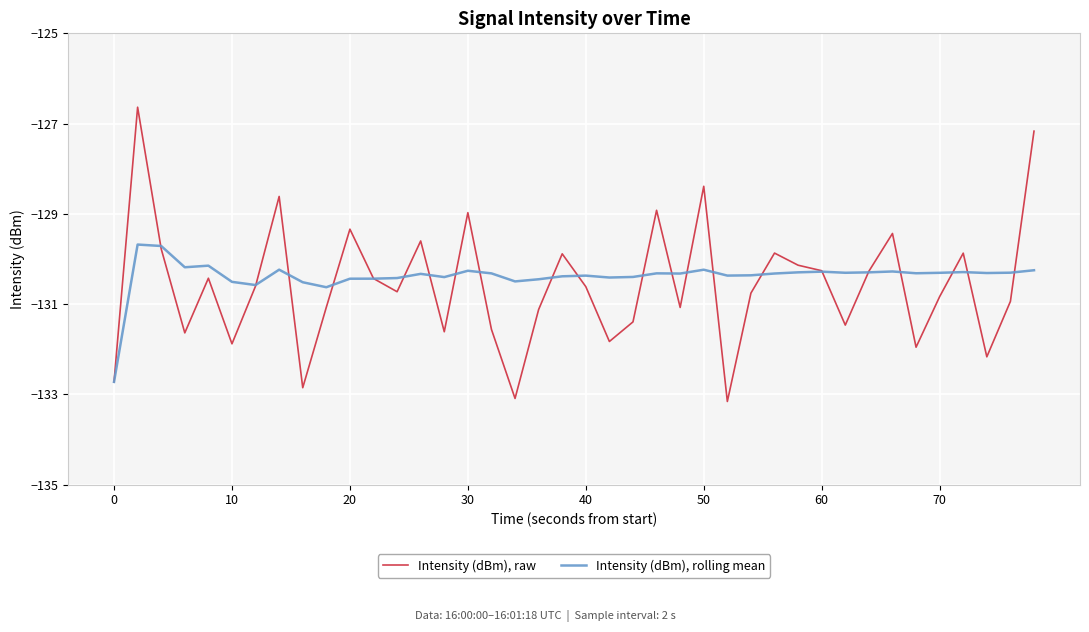

Which series has the largest range (max minus min)?

Intensity (dBm), raw